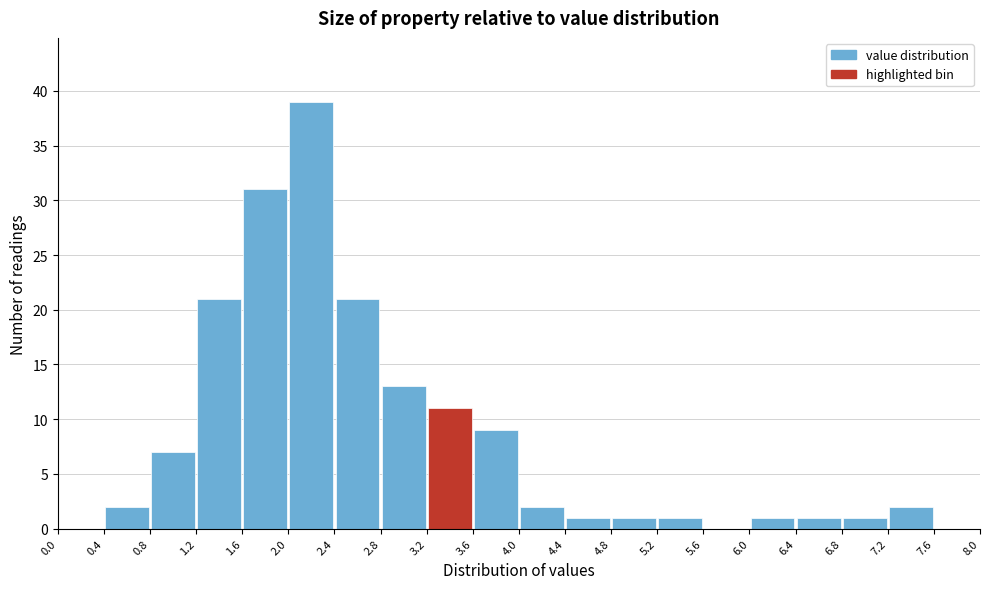

Which range on the x-axis has the tallest bar?

2.0 to 2.4